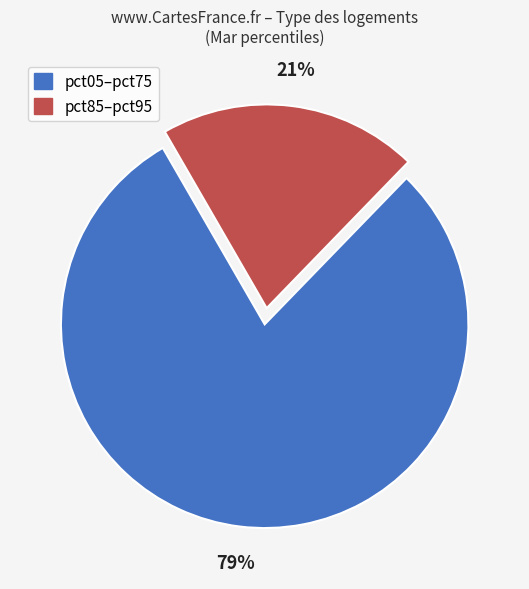

Does any single category account for the majority?

Yes